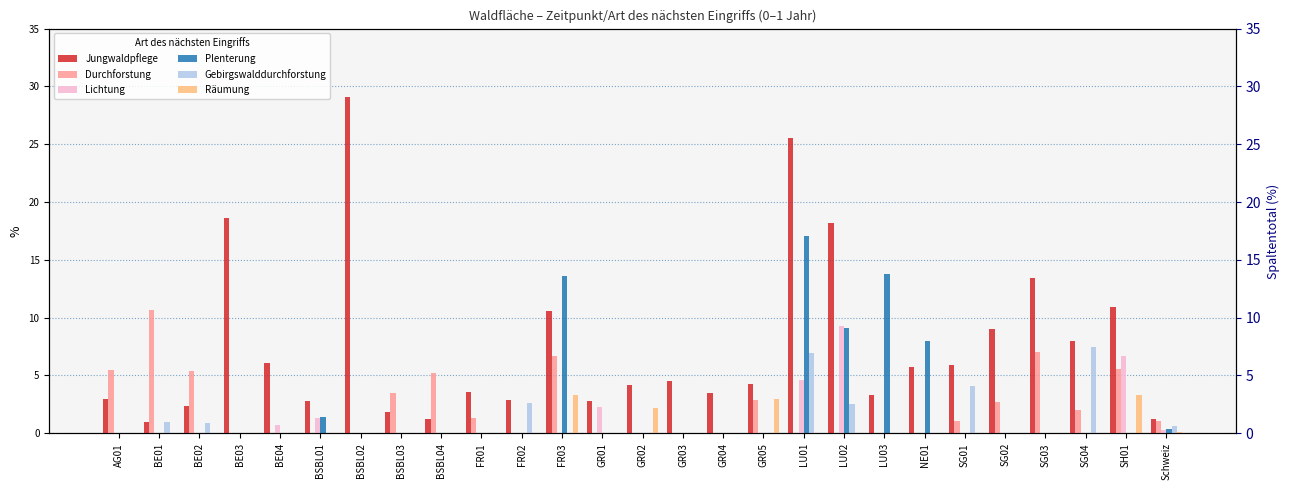

Are the bars grouped side by side (vs. stacked)?

Yes